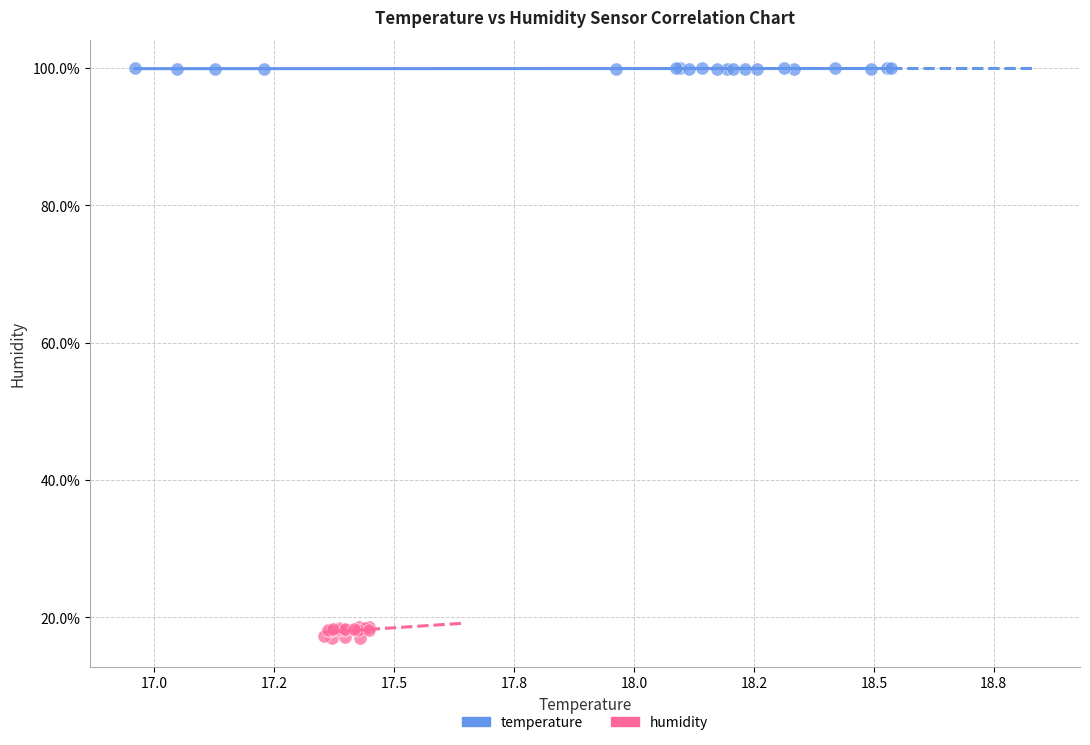

Which series reaches the minimum Y coordinate?

humidity